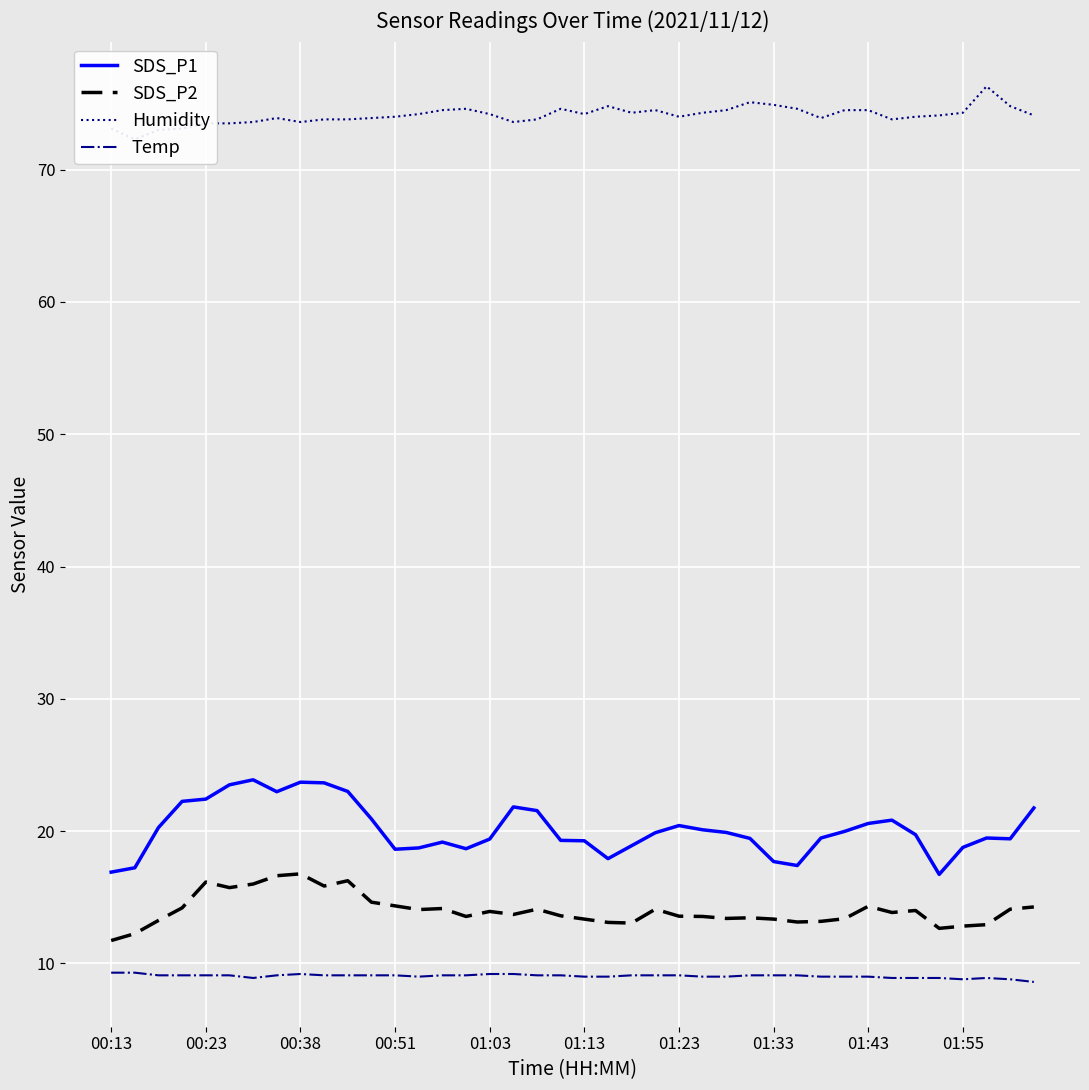

True or false: SDS_P1 has more than 2 points higher than both neighbors.

True